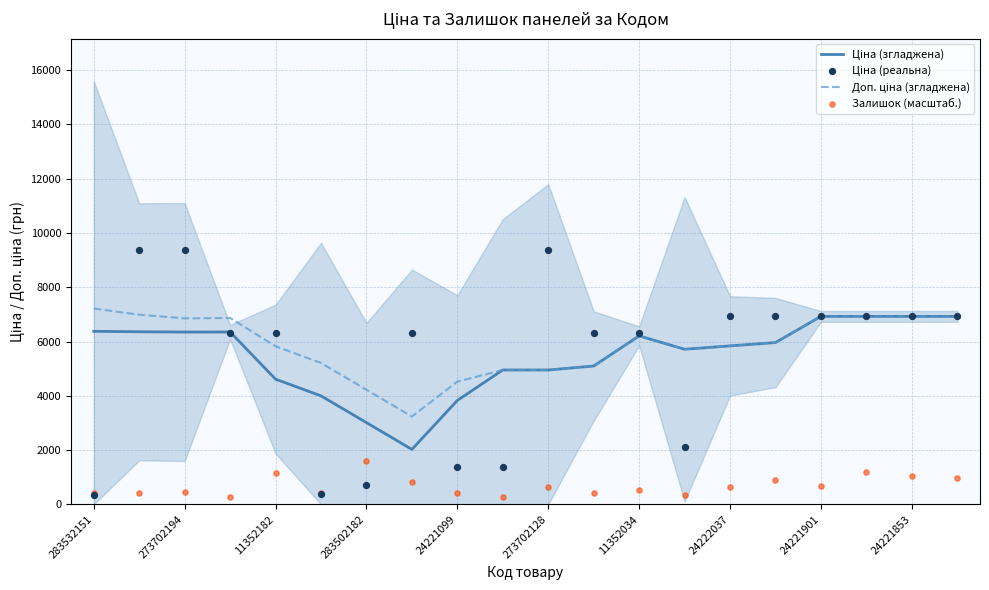

What is the total value across all series at 283532151?

14350.5